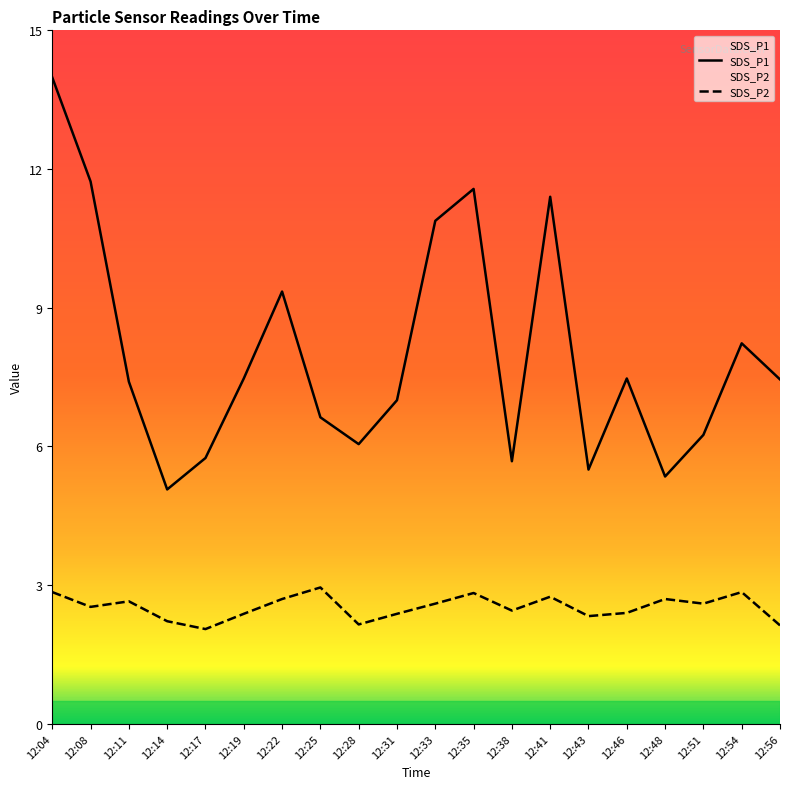

List the labels in order of SDS_P1 value, largest first.

12:04, 12:08, 12:35, 12:41, 12:33, 12:22, 12:54, 12:19, 12:46, 12:56, 12:11, 12:31, 12:25, 12:51, 12:28, 12:17, 12:38, 12:43, 12:48, 12:14